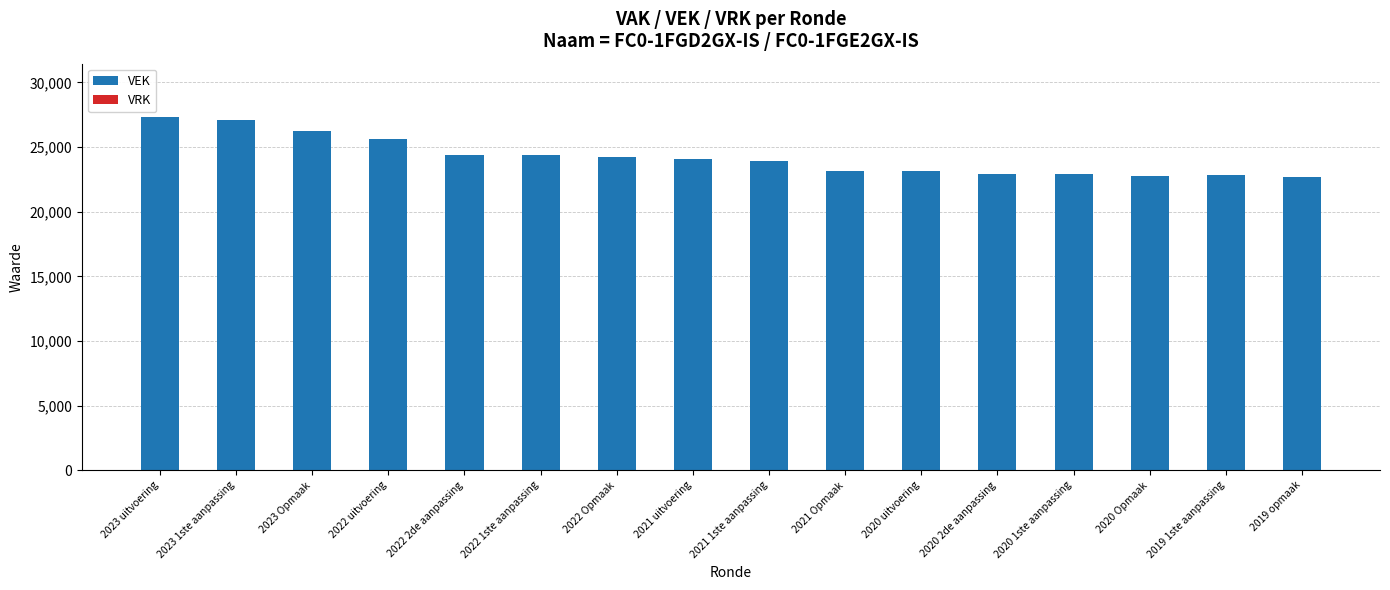

What is the label of the 3rd bar from the left?

2023 Opmaak